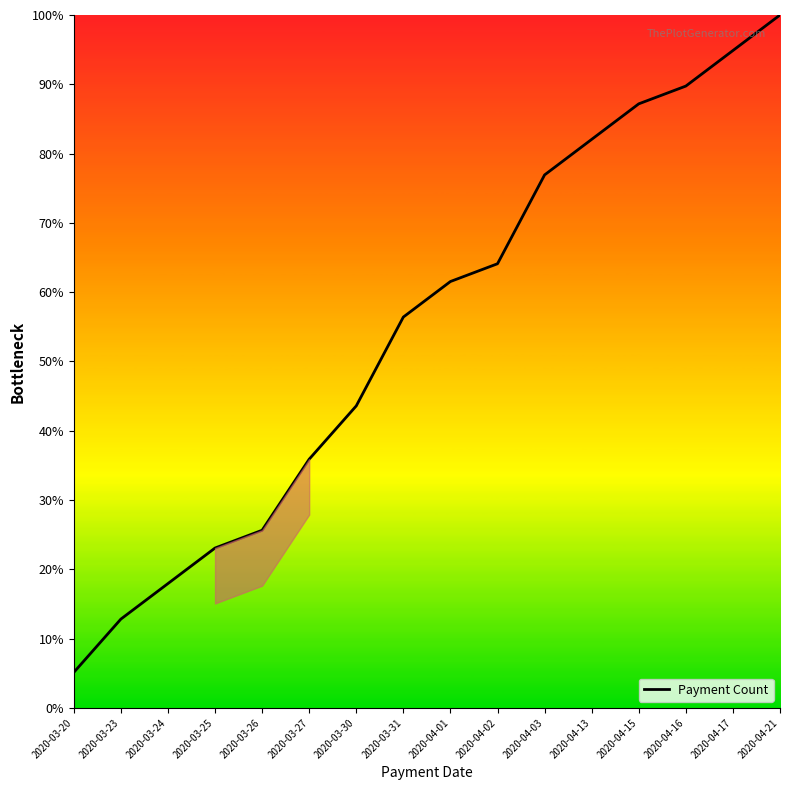

Reading left to right, transcribe all the data shown in this chart.

2020-03-20=5.1	2020-03-23=12.8	2020-03-24=17.9	2020-03-25=23.1	2020-03-26=25.6	2020-03-27=35.9	2020-03-30=43.6	2020-03-31=56.4	2020-04-01=61.5	2020-04-02=64.1	2020-04-03=76.9	2020-04-13=82.1	2020-04-15=87.2	2020-04-16=89.7	2020-04-17=94.9	2020-04-21=100.0